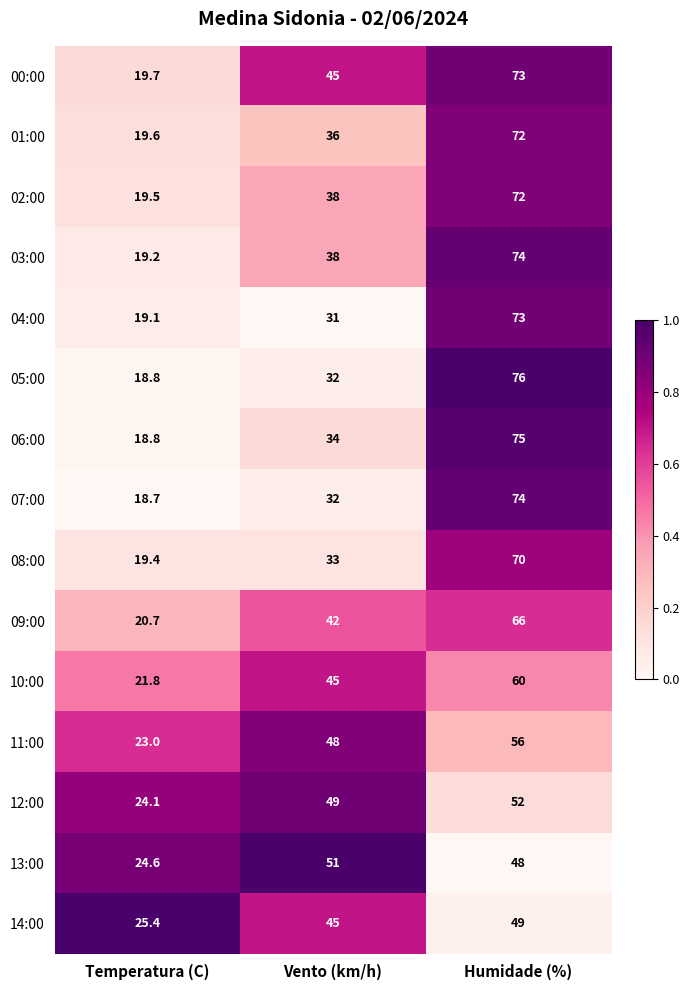

What is the difference between the second highest and minimum values in the 08:00 series?

13.6